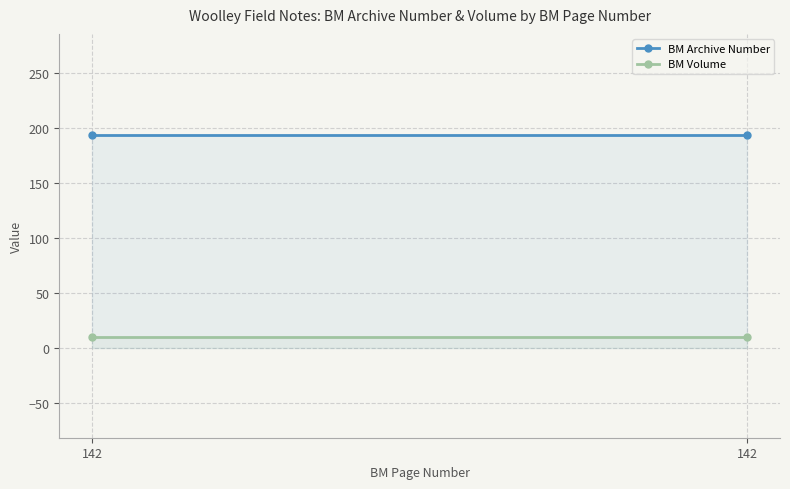

What is the value of the BM Archive Number point at the 1st from the left?

194